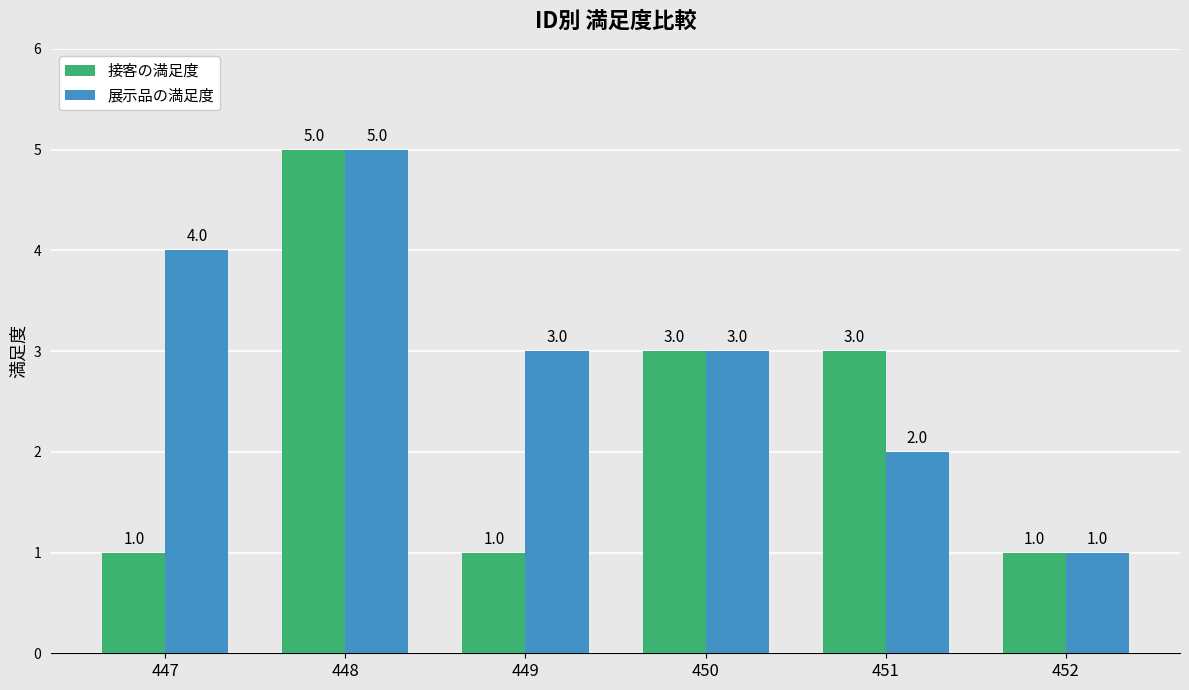

What is the sum of the 展示品の満足度 values at 448 and 447?

9